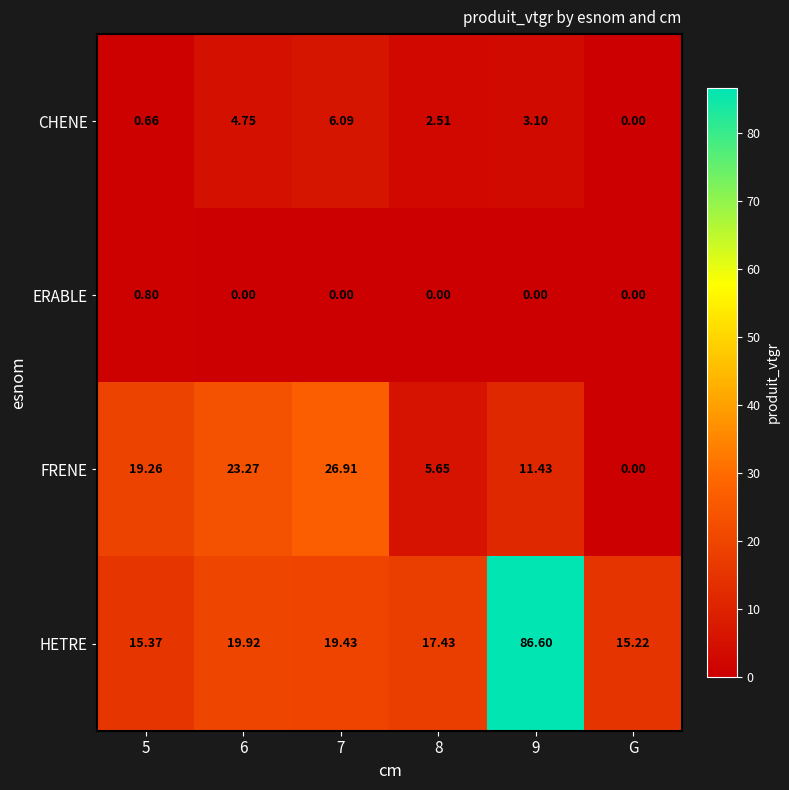

List the series in order of their peak value, lowest first.

ERABLE, CHENE, FRENE, HETRE